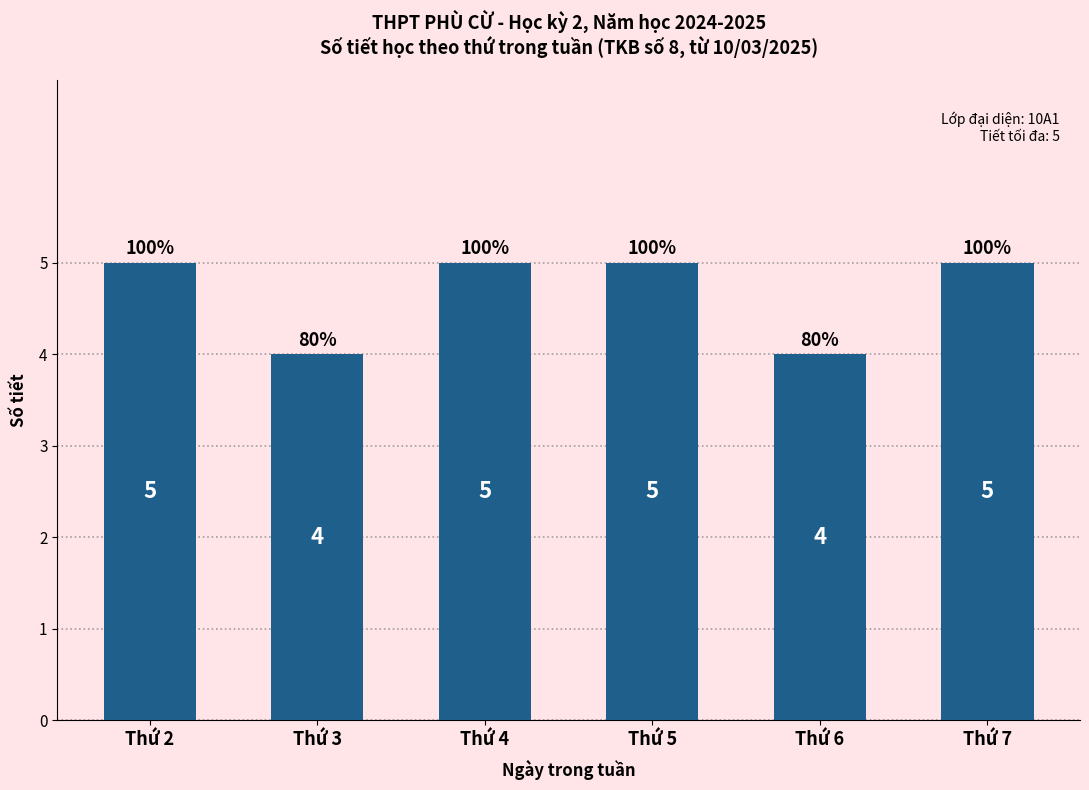

Count the number of data series in this chart.

1